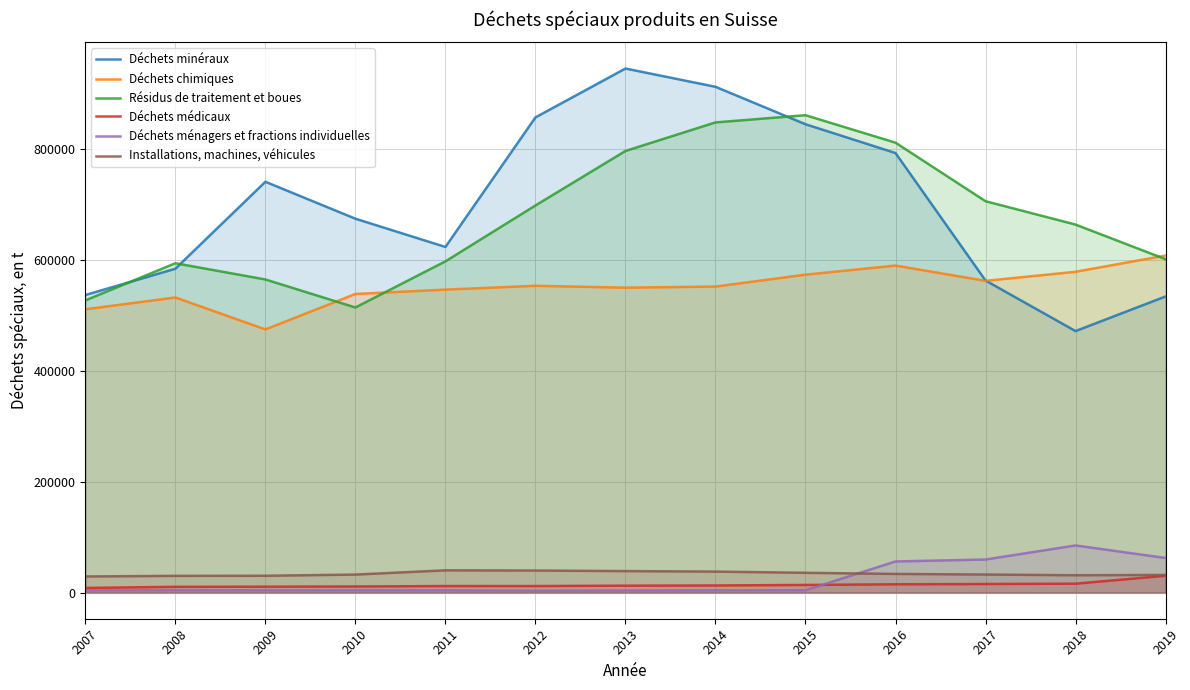

What is the sum of the Déchets ménagers et fractions individuelles values at 2018 and 2010?

89000